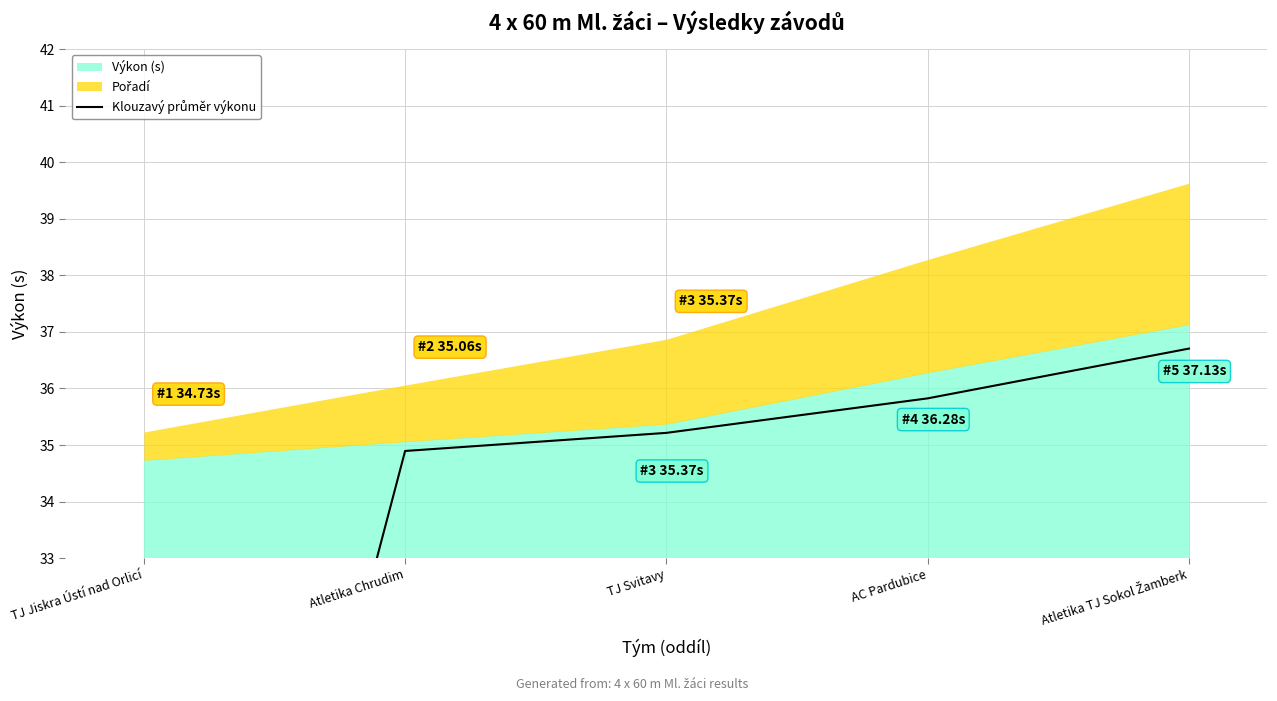

Is it true that the value at AC Pardubice is 59.1?

False